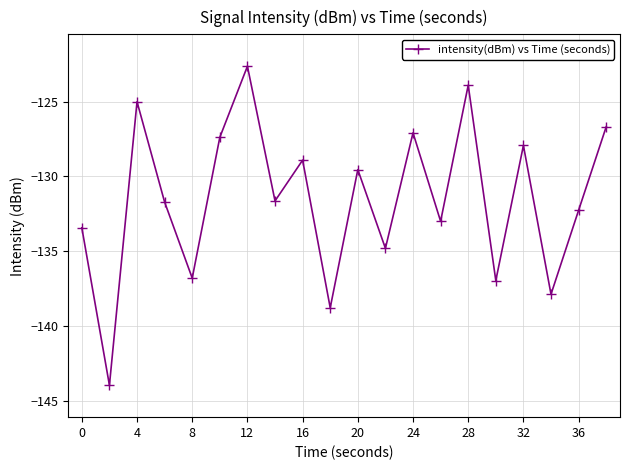

What is the difference between the maximum and minimum values?

21.3